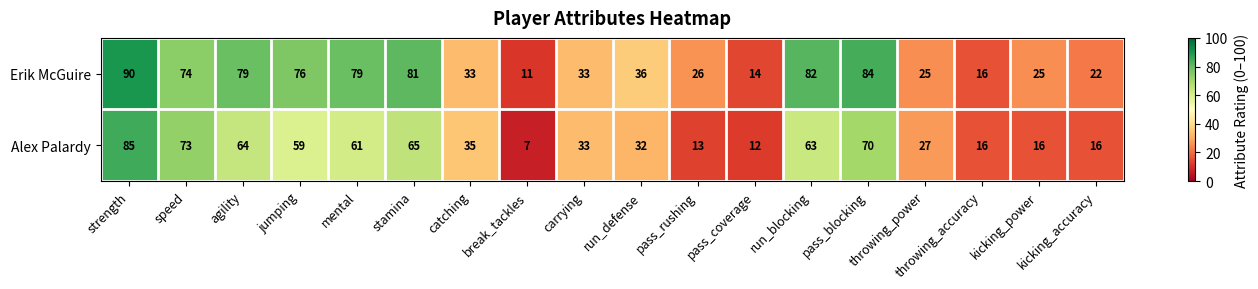

At which category does the chart reach its peak across all series?

strength